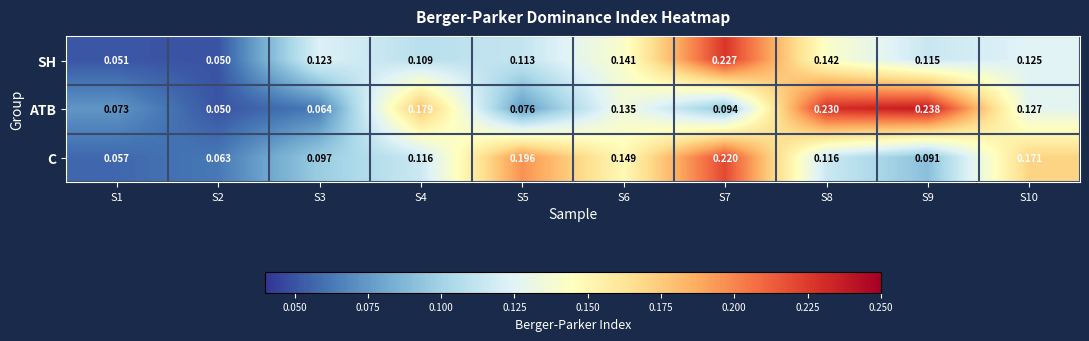

Which series has the largest total across all categories?

C